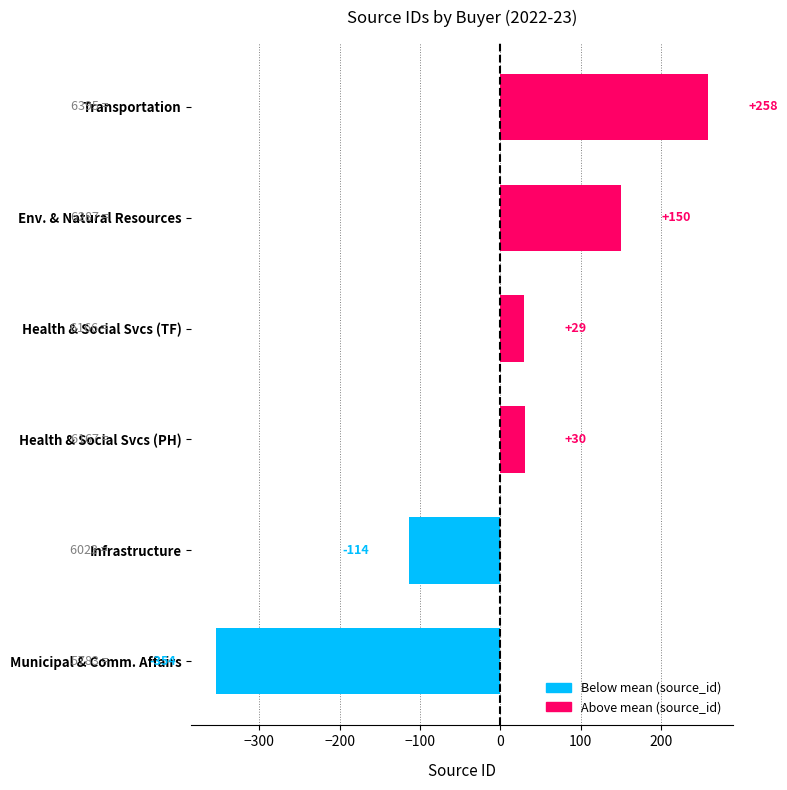

How many data points does each series have?

6